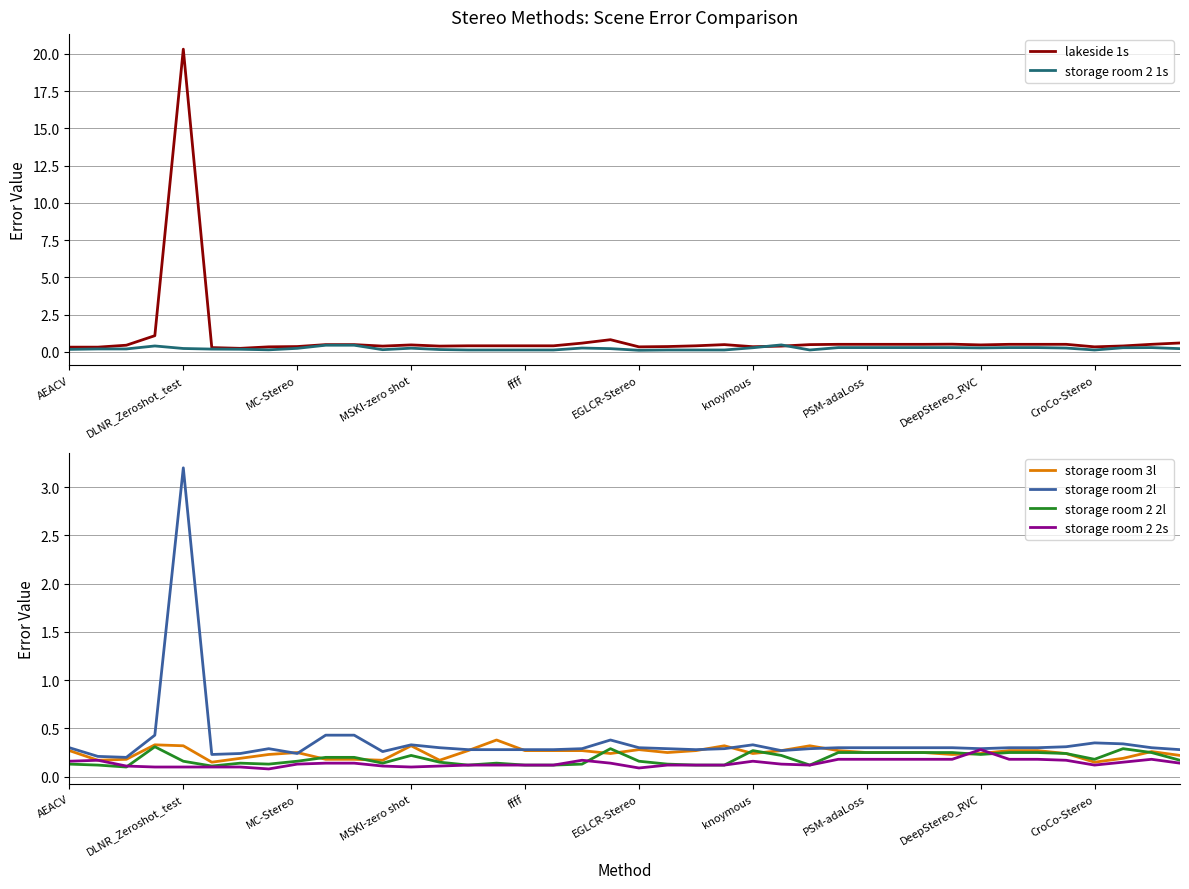

Which series changed the most between 22 and 27?

storage room 2 1s